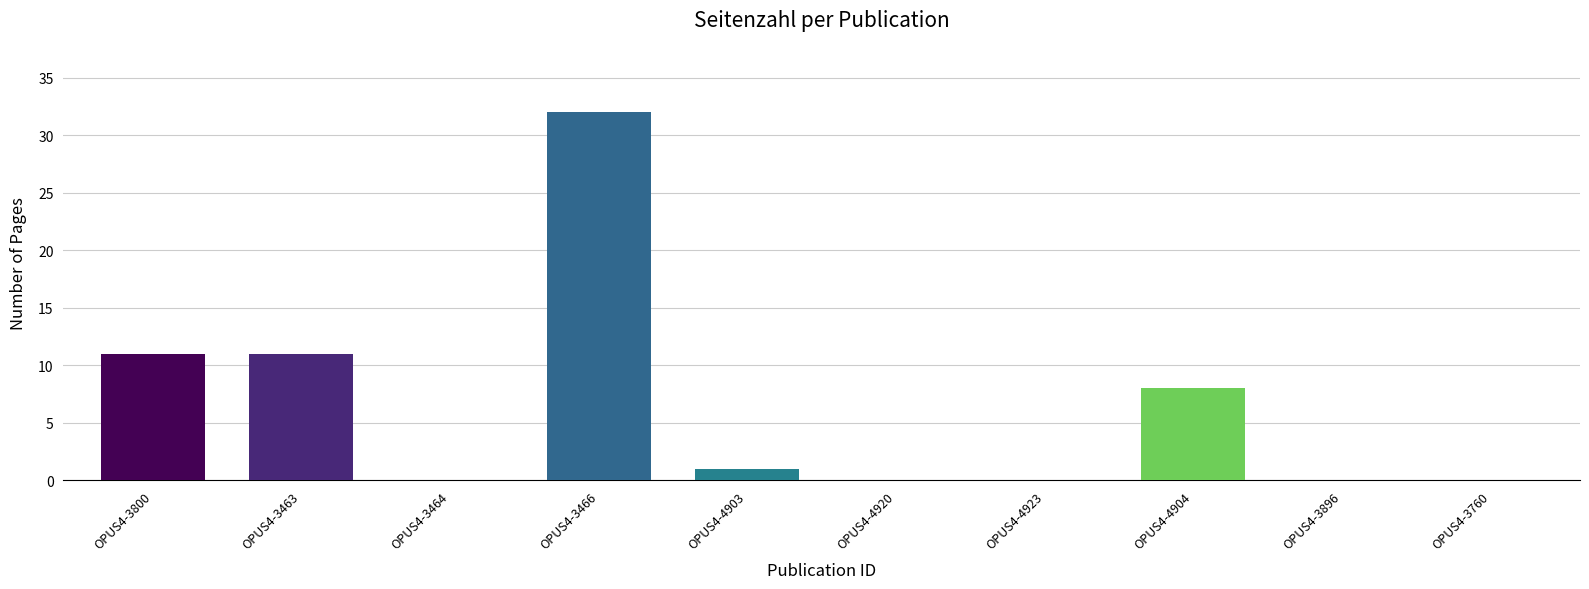

What is the sum of the values at OPUS4-3800 and OPUS4-3896?

11